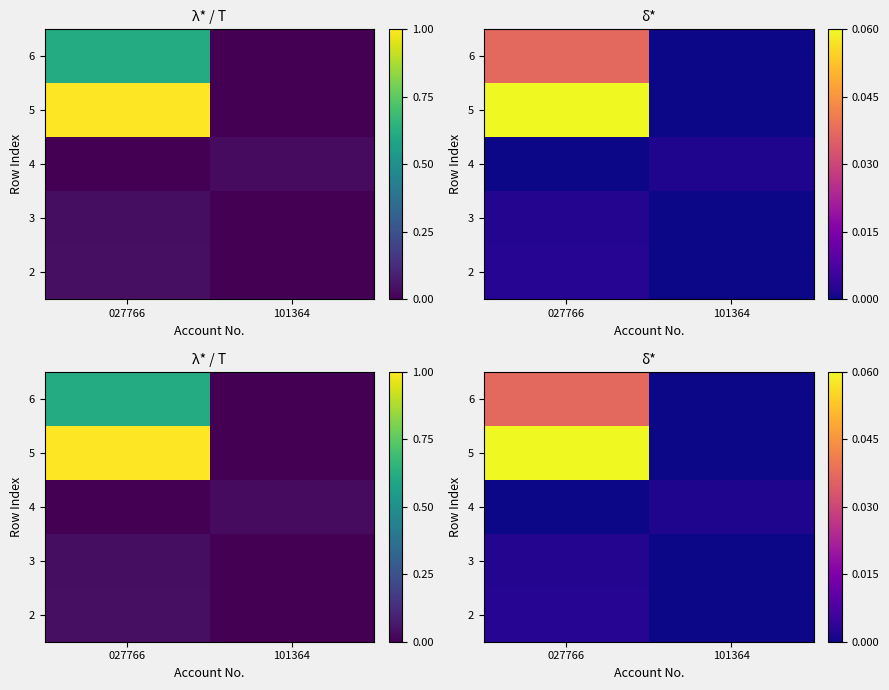

How many values in the 4 series exceed 0?

1